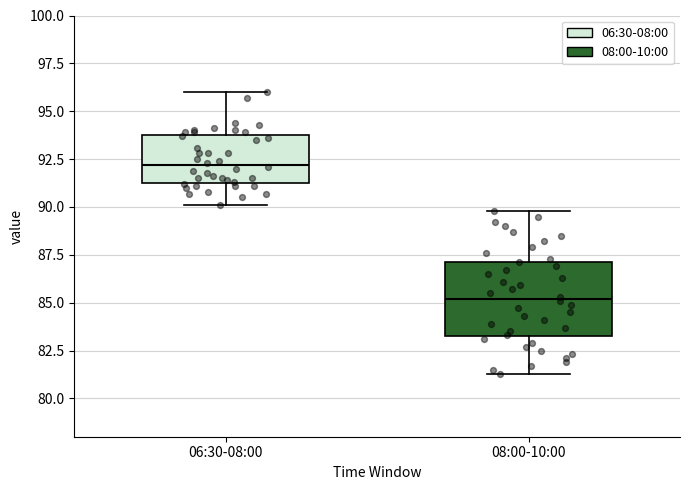

Where does the lower whisker of the box for 06:30-08:00 end on the y-axis? The values are not printed on the chart, so give them approximately, as read against the axis.

90.0